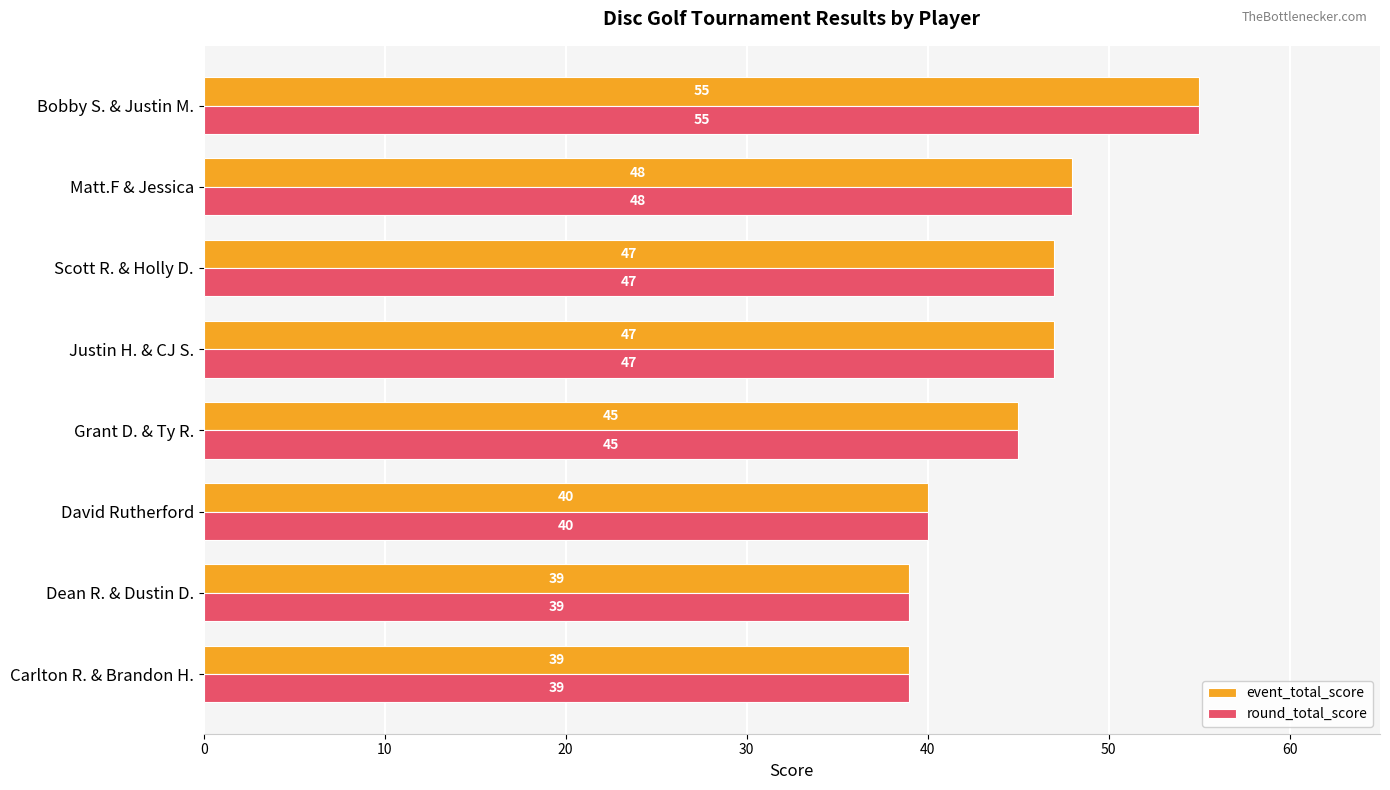

At which category is the sum across all series the highest?

Bobby S. & Justin M.